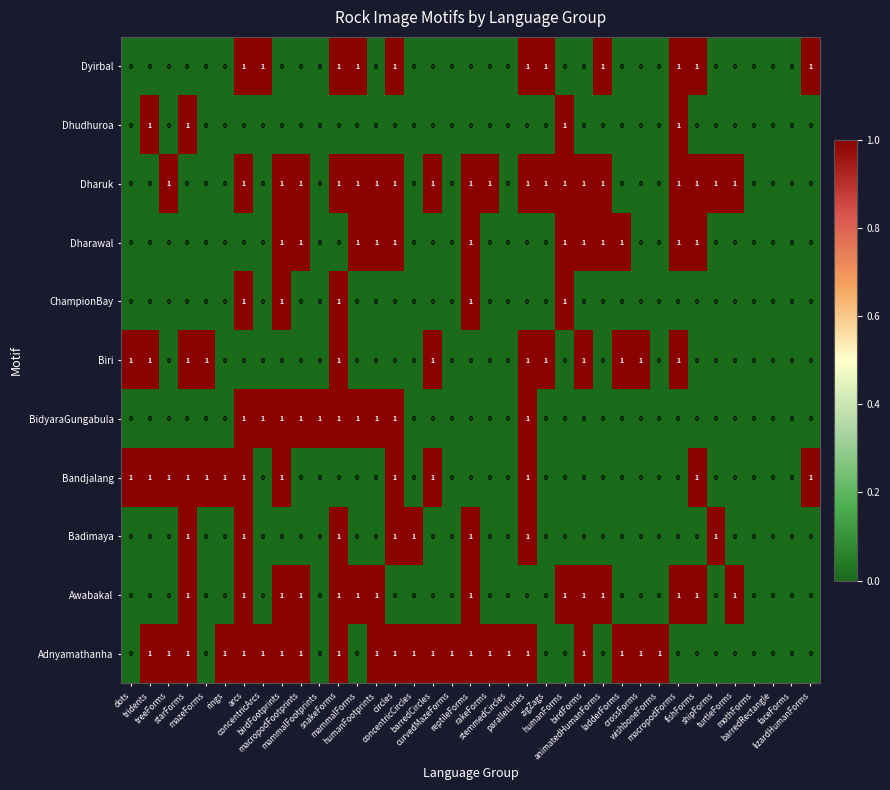

Which series has the largest total across all categories?

Adnyamathanha